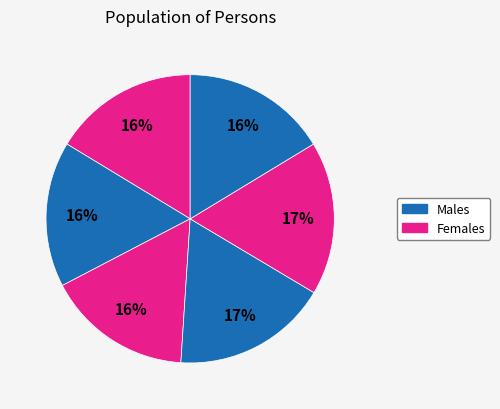

How many segments does this pie chart have?

6